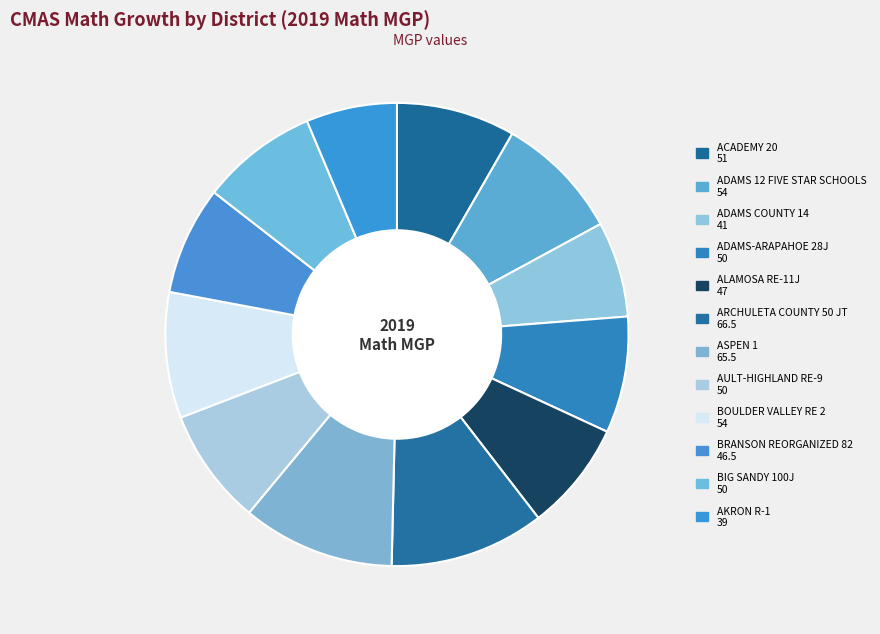

How many slices are in this pie chart?

12